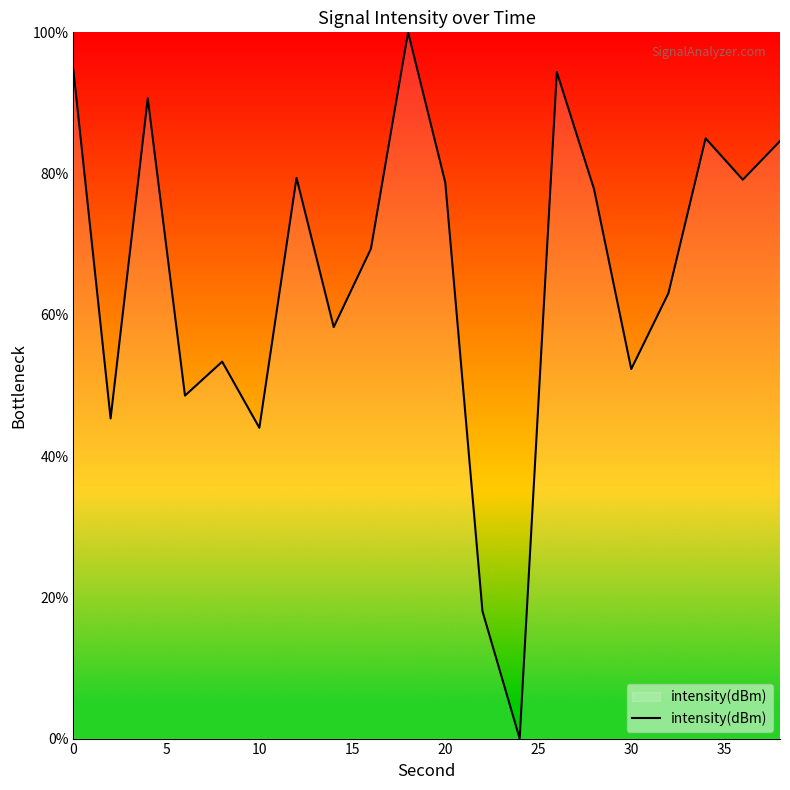

What is the greatest value displayed?

100.0